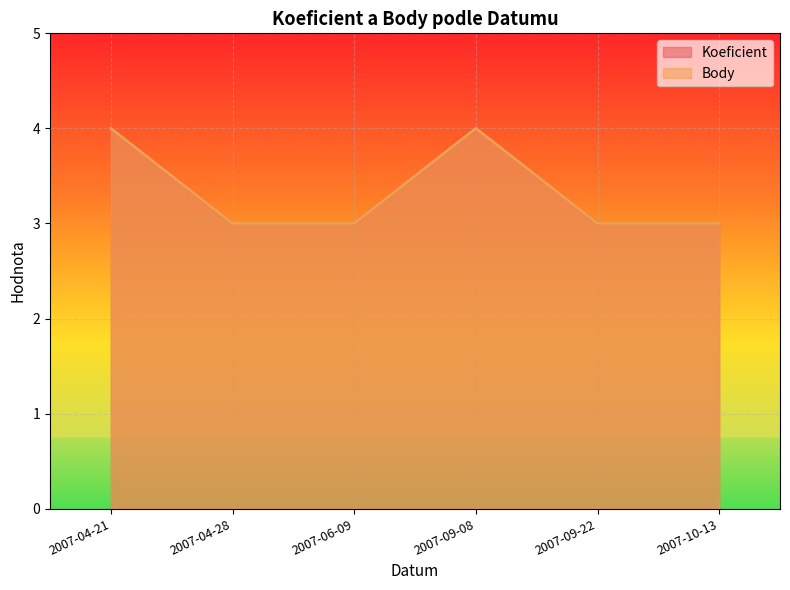

How many values in the Koeficient series exceed 3?

2